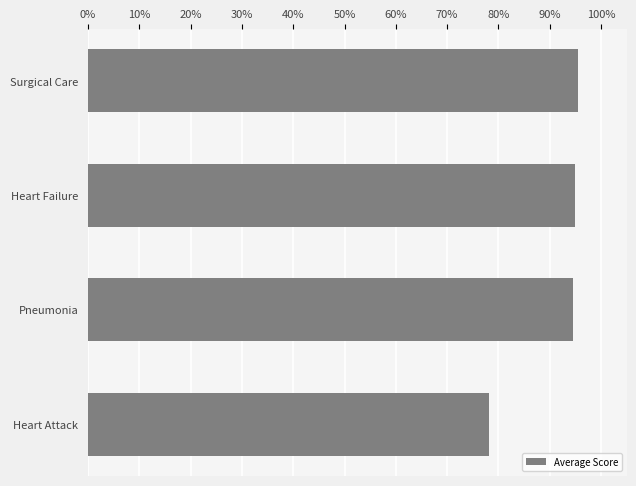

Approximately how many times larger is the value at Heart Failure compared to Pneumonia?

1.0